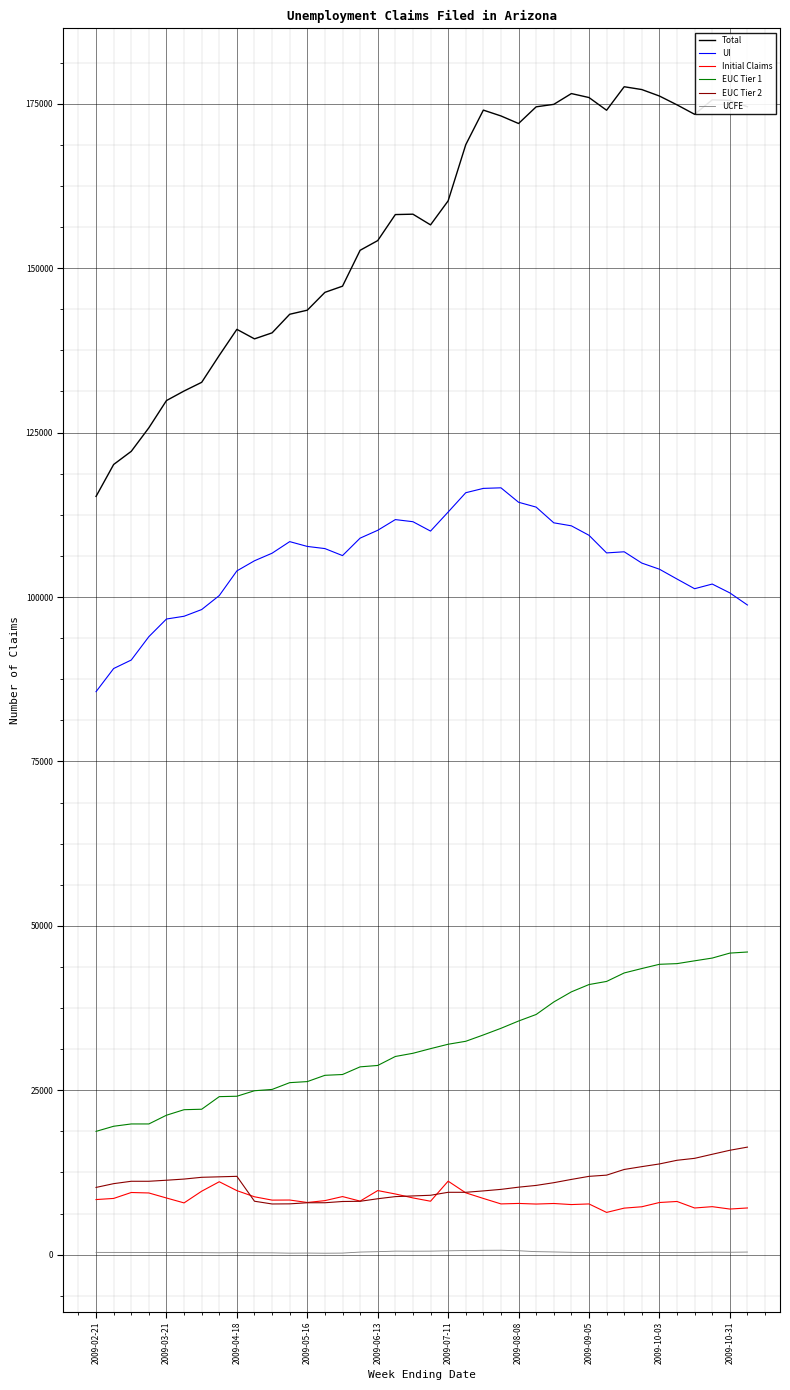

Does the chart have visible grid lines?

Yes